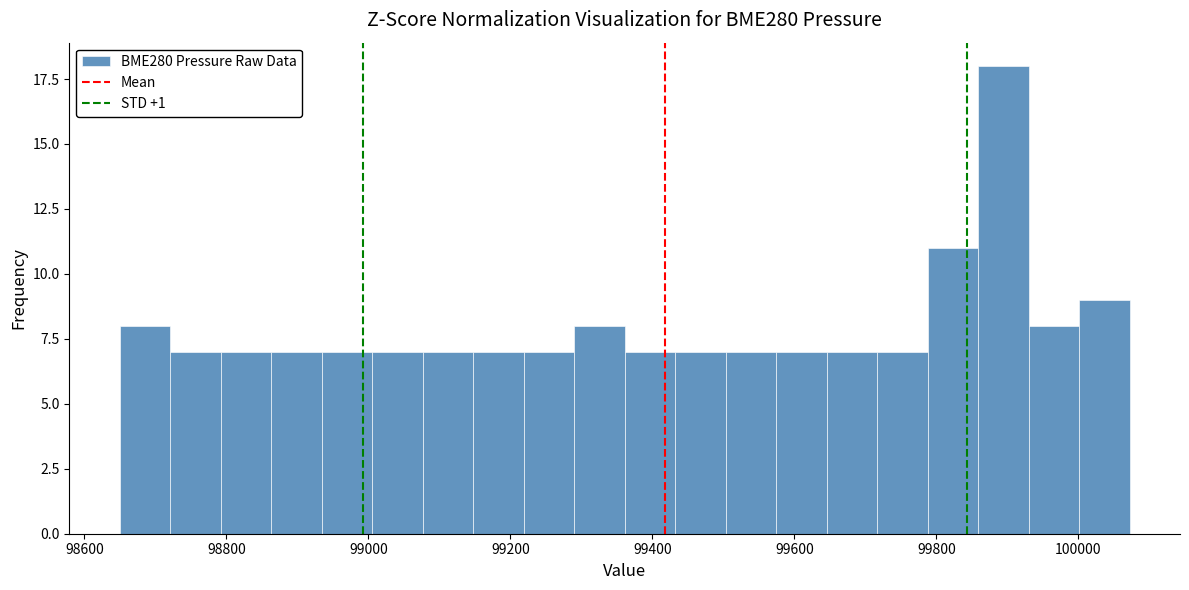

Read against the x-axis, roughly where is the centre of the tallest bar?

99900